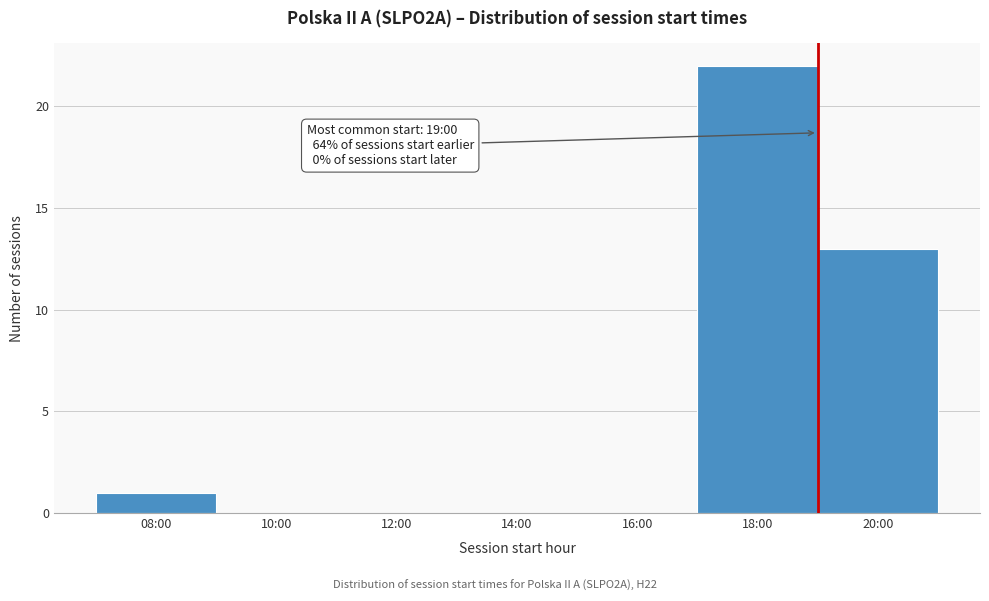

Reading right to left, list all the values displayed in this chart.

20:00=13	18:00=22	16:00=0	14:00=0	12:00=0	10:00=0	08:00=1